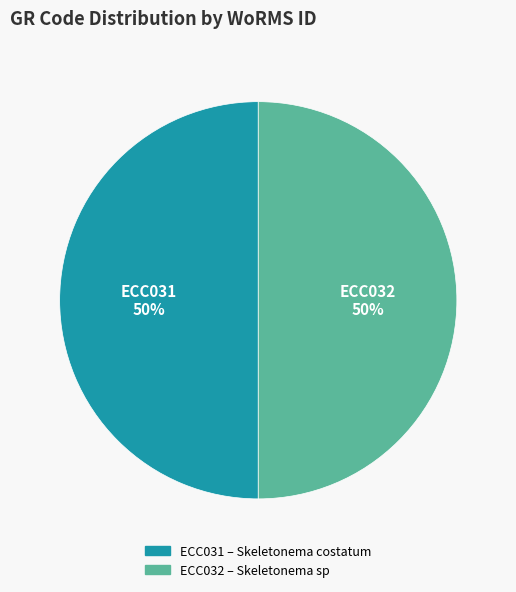

The ECC031 slice represents 50% of the pie. True or false?

True